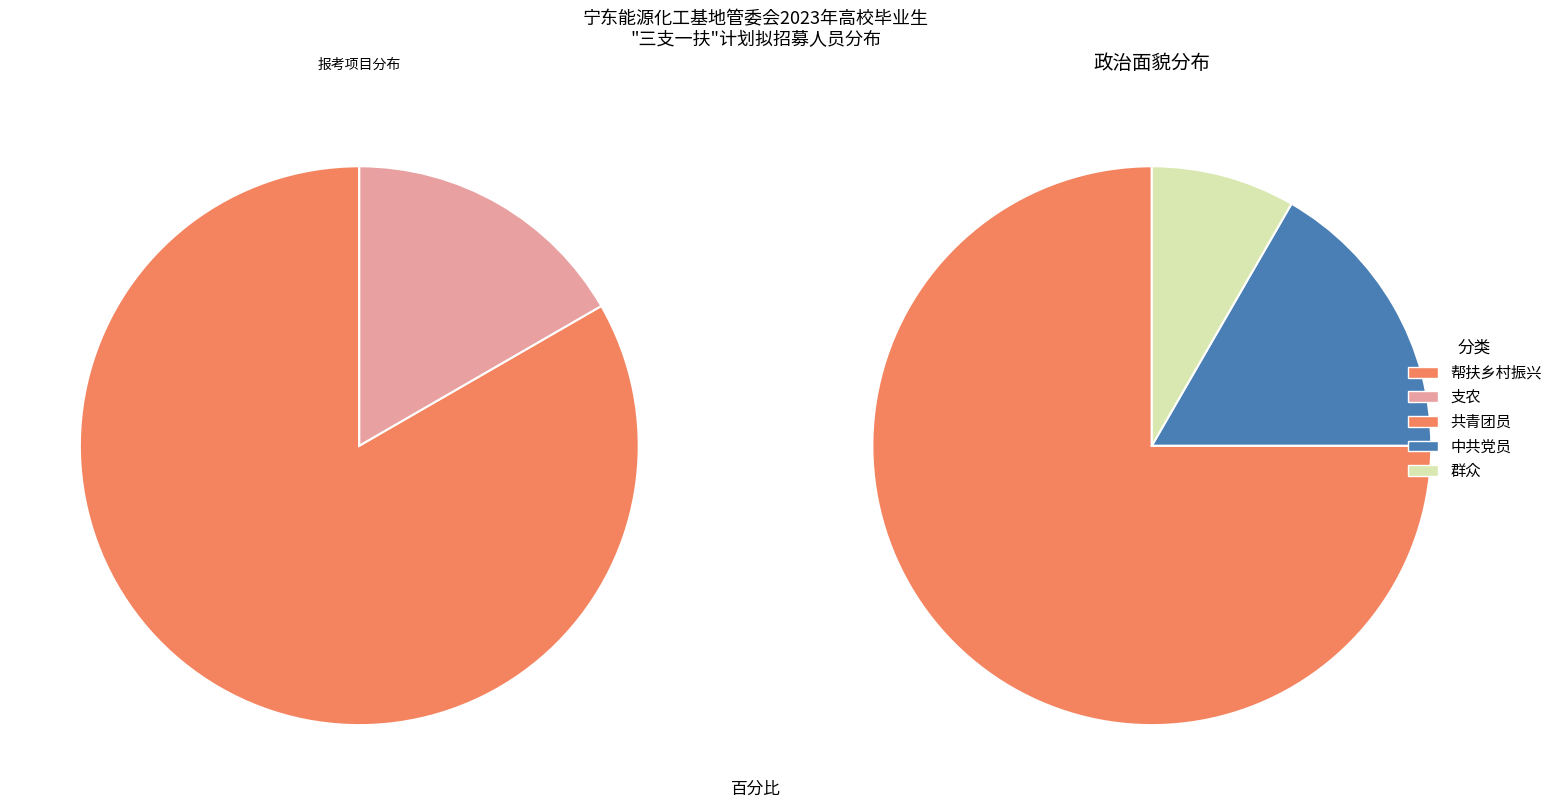

Which slice is the largest?

帮扶乡村振兴